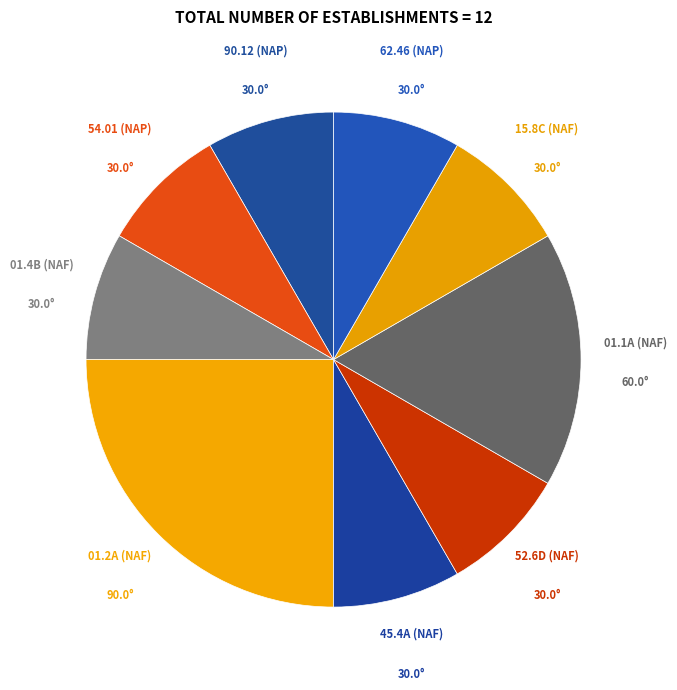

Is there any slice that represents more than half of the pie?

No